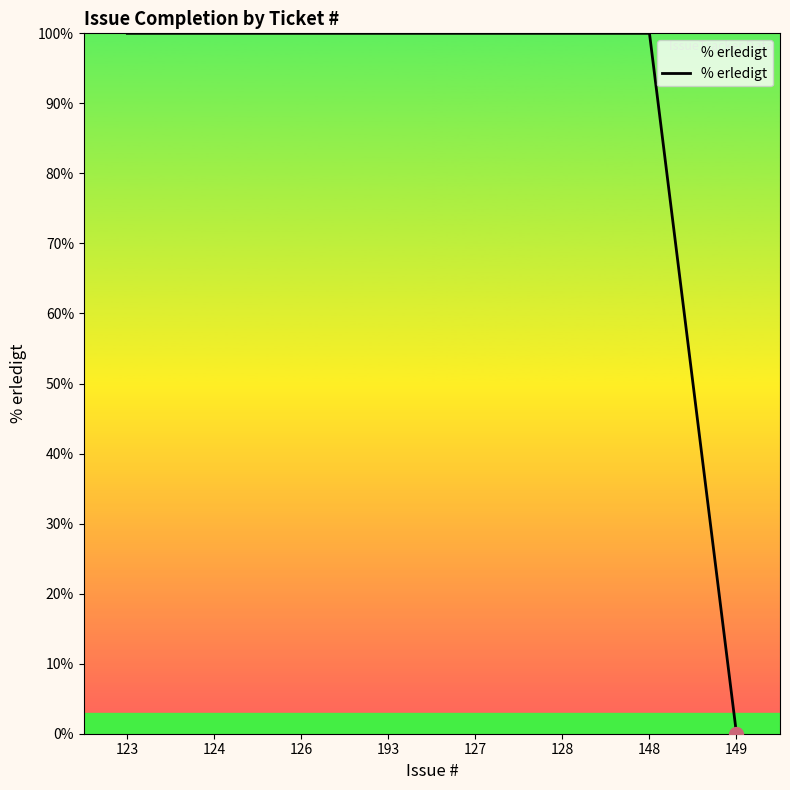

The value at 123 is 22. True or false?

False